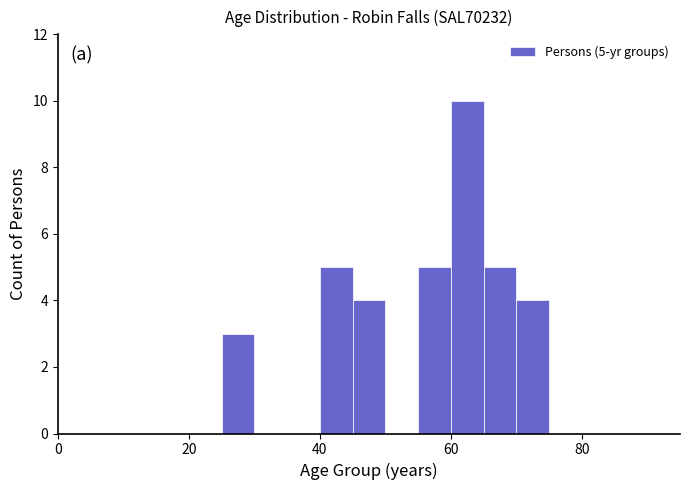

Around what value on the x-axis is the tallest bar? Give the approximate position of its centre, as read against the axis.

62